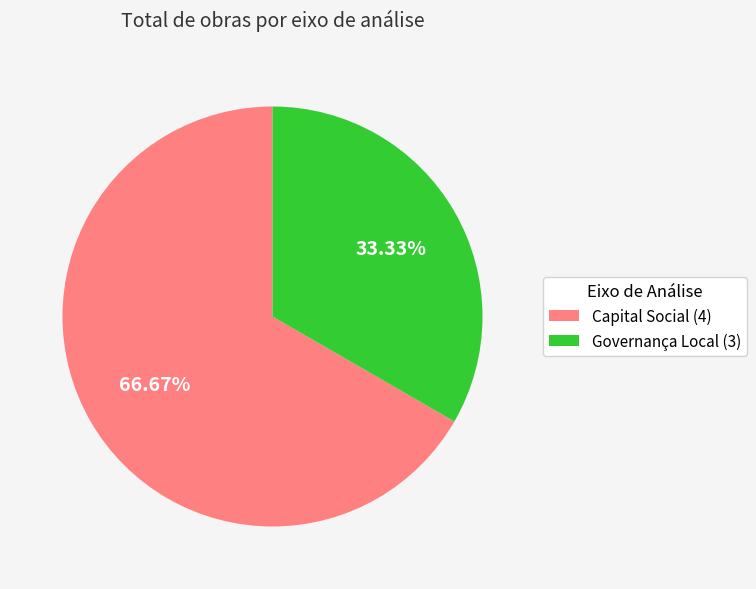

Rank the categories by value from highest to lowest.

Capital Social (4), Governança Local (3)